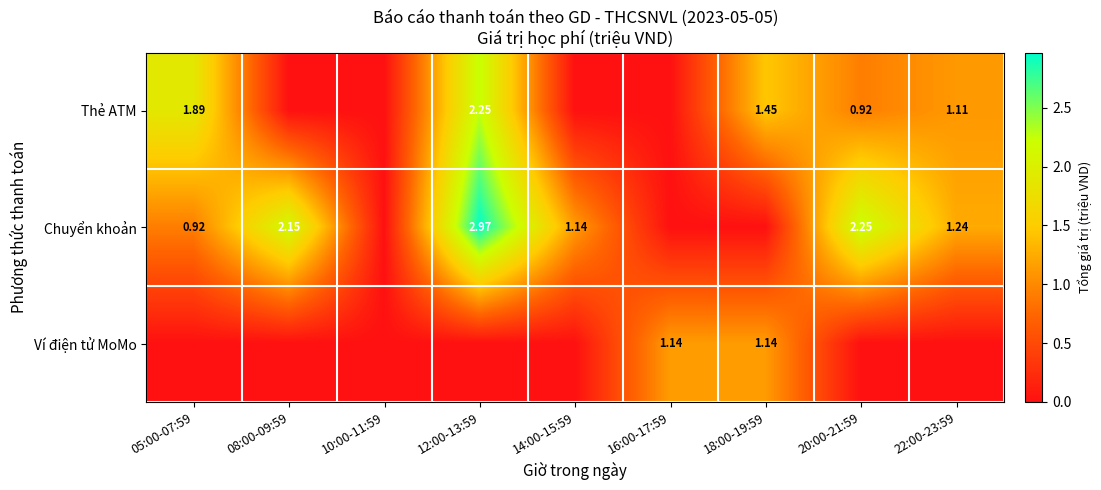

Is the value of Ví điện tử MoMo at 16:00-17:59 greater than the value of Chuyển khoản at 05:00-07:59?

Yes